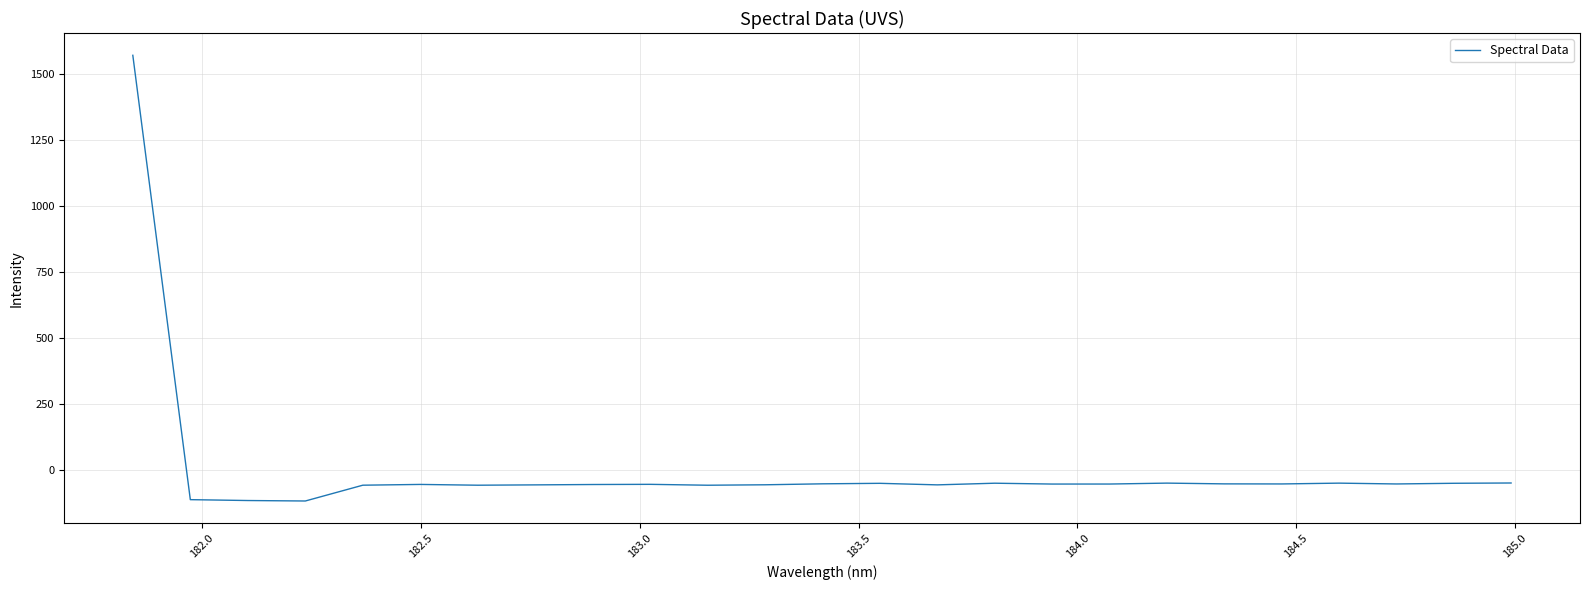

What is the maximum value shown in the chart?

1571.1